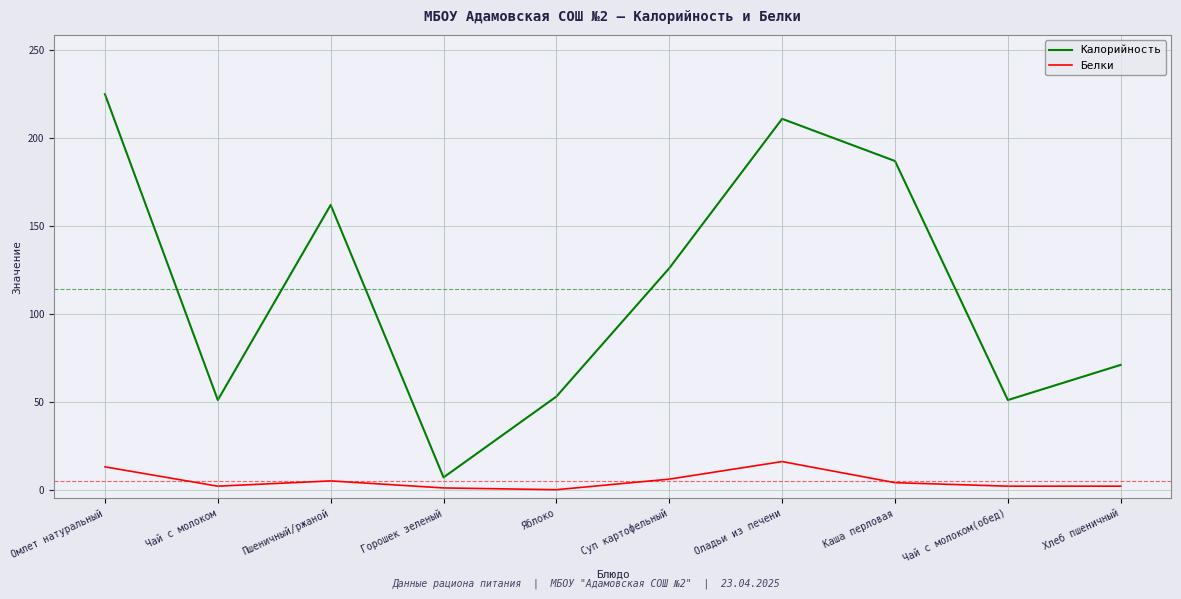

What are all the series names shown in the legend?

Калорийность, Белки